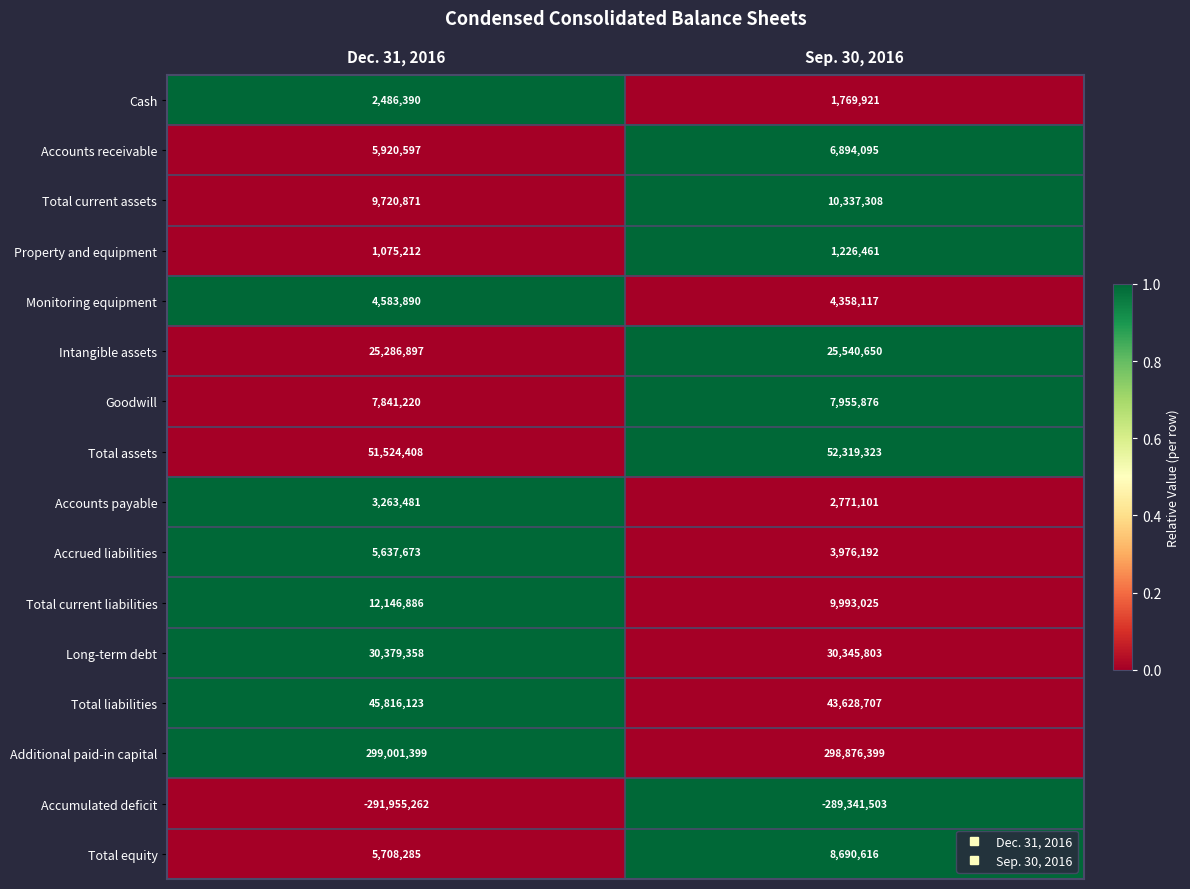

What is the spread (max minus min) of values at Sep. 30, 2016?

588217902